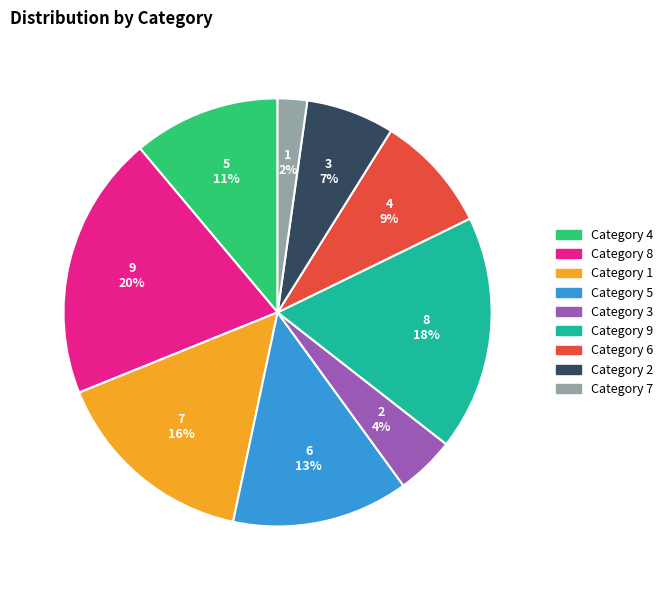

To the nearest percent, what percentage of the pie is Category 2?

7%